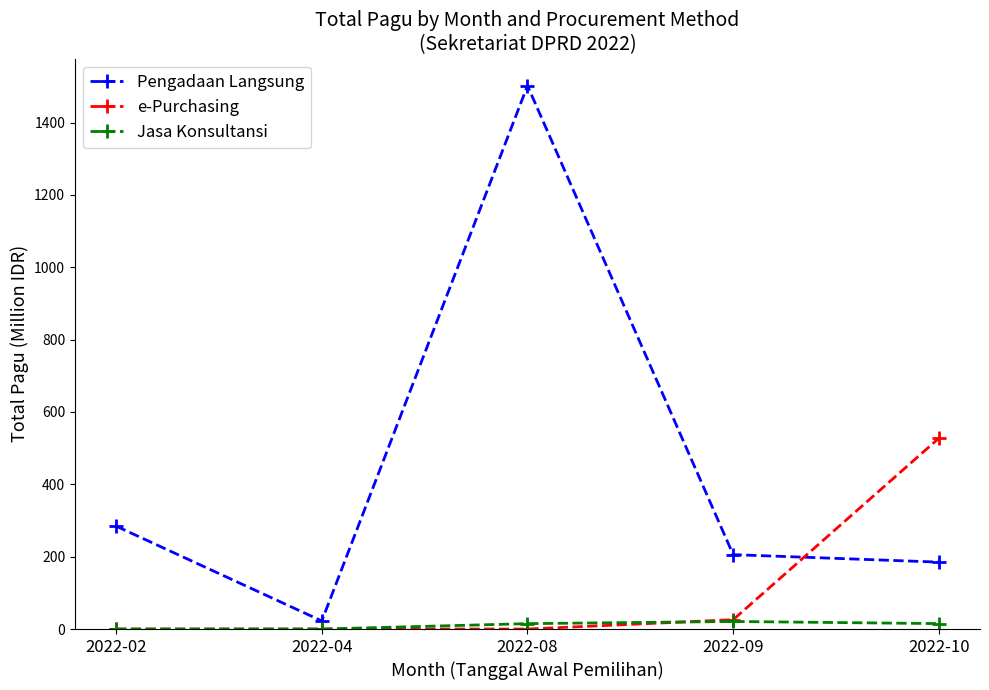

What is the value of the Jasa Konsultansi point at the 4th from the left?

20.9